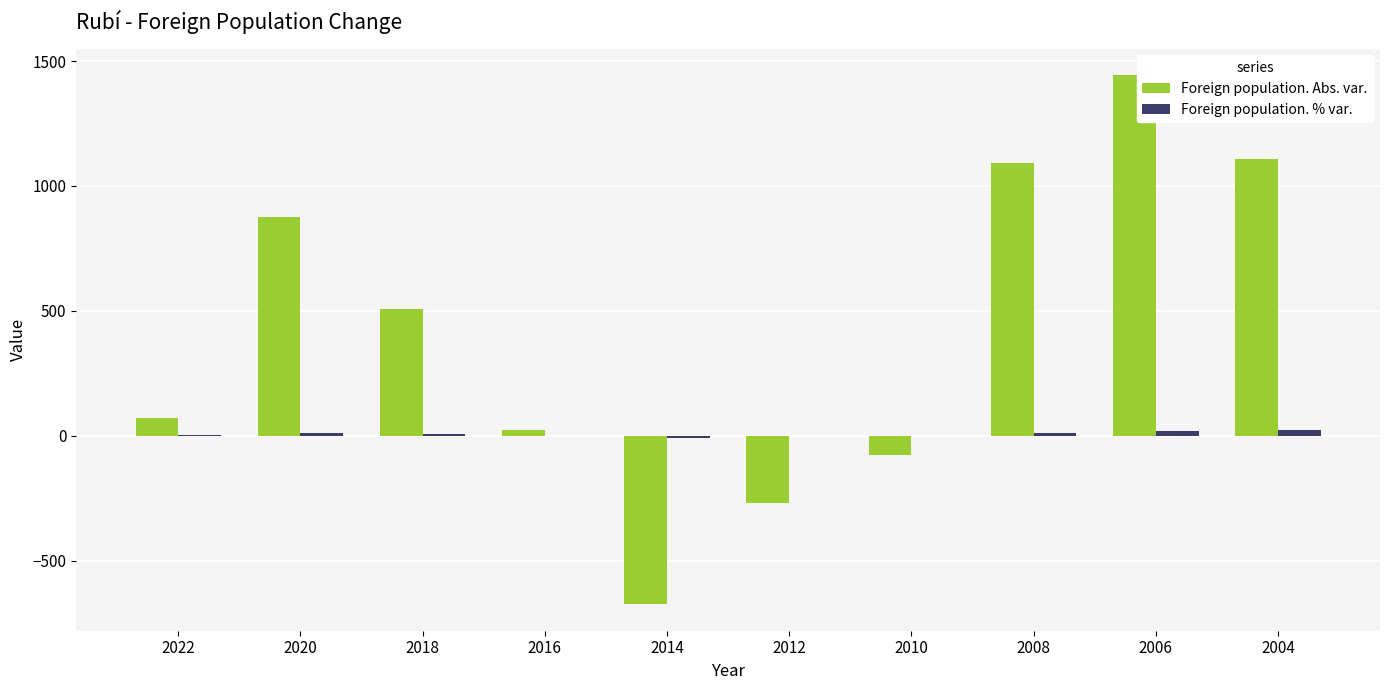

What is the maximum value for Foreign population. Abs. var.?

1444.0